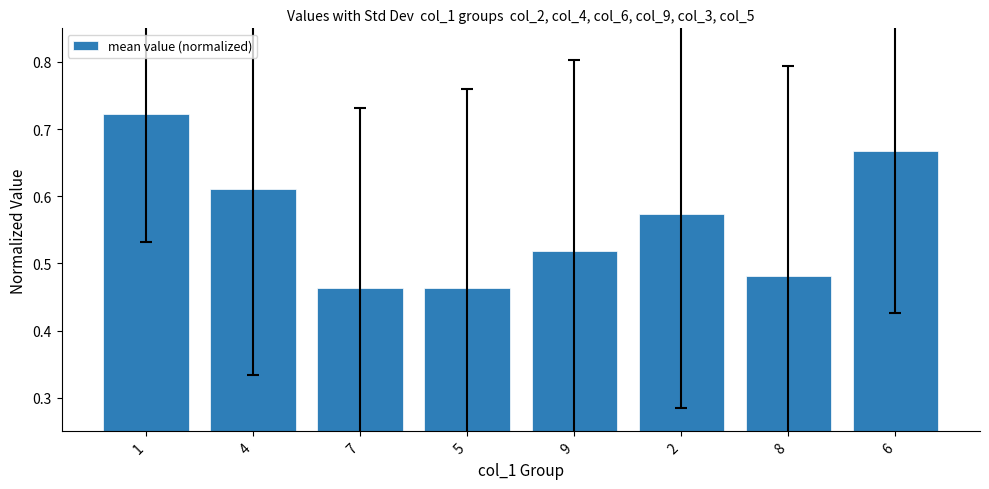

Does the chart contain any negative values?

No